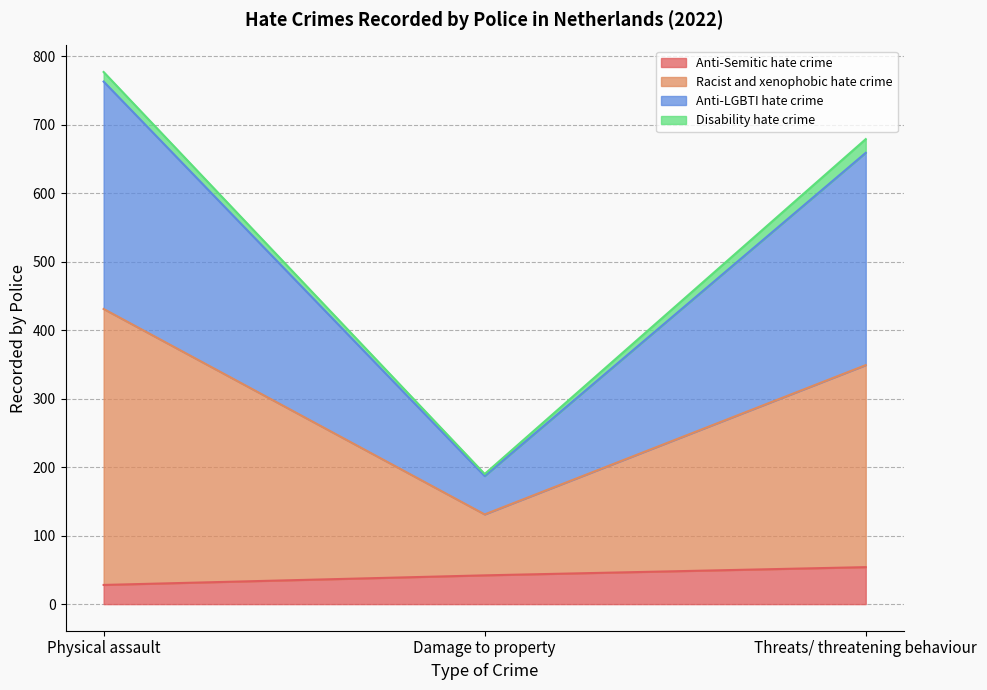

What is the value of the Anti-Semitic hate crime point at the 3rd from the left?

54